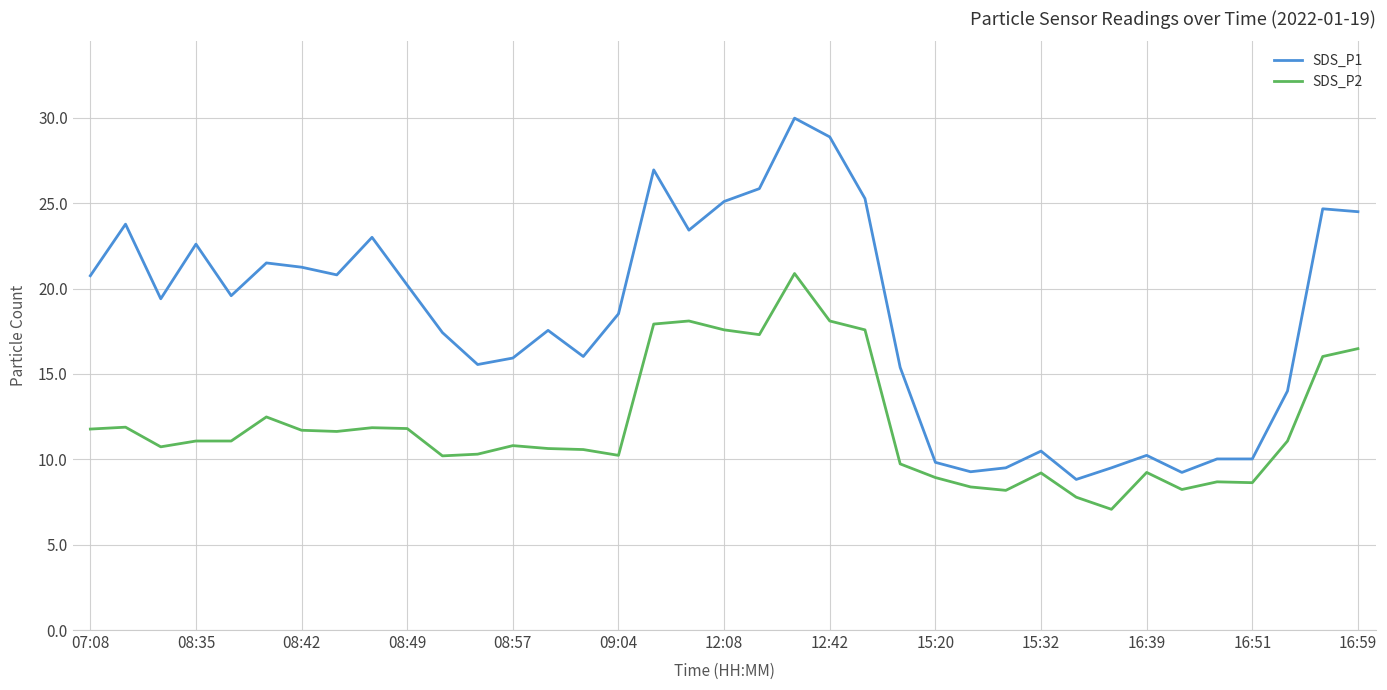

List the series in order of their peak value, lowest first.

SDS_P2, SDS_P1